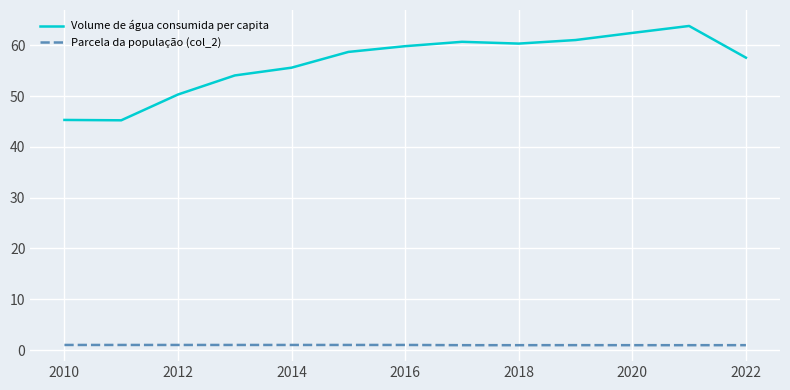

Is this an area chart (filled region under the line)?

No